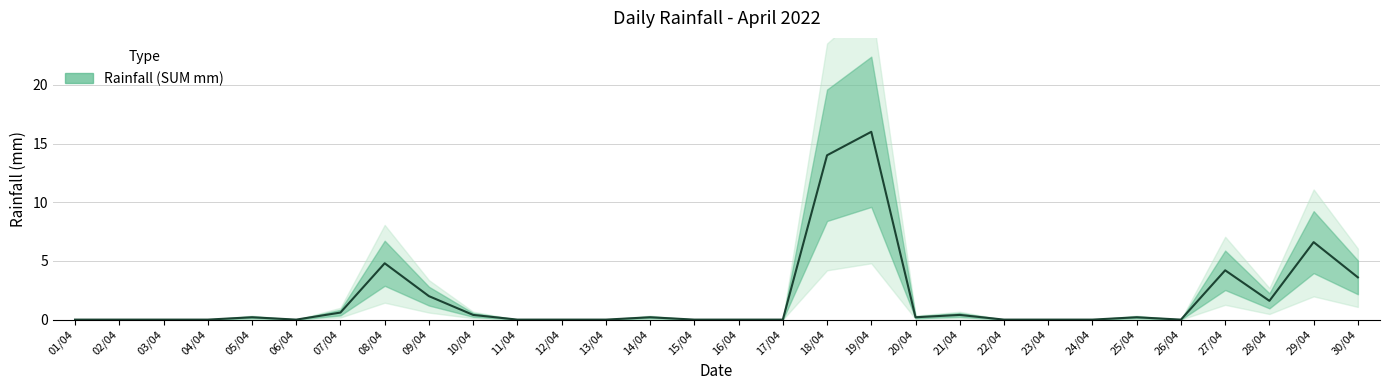

What is the value of the 14th point from the left?

0.2